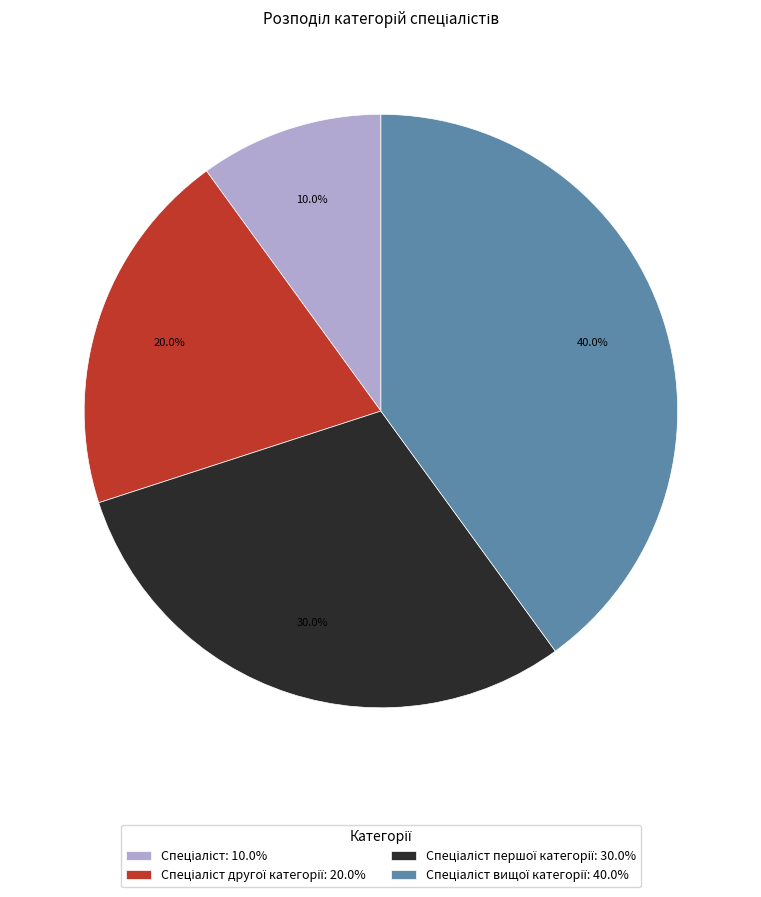

Count the number of slices in the pie.

4